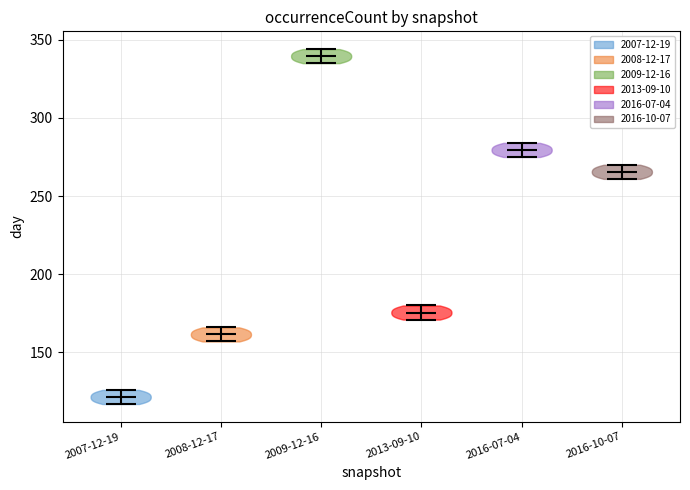

Reading left to right, read every violin against the y-axis: where its median line is, and the lowest and highest points it reaches. The values are not printed on the chart, so give them approximately, as read against the axis.

2007-12-19: median line 120, lowest point 115, highest point 125
2008-12-17: median line 160, lowest point 155, highest point 165
2009-12-16: median line 340, lowest point 335, highest point 345
2013-09-10: median line 175, lowest point 170, highest point 180
2016-07-04: median line 280, lowest point 275, highest point 285
2016-10-07: median line 265, lowest point 260, highest point 270